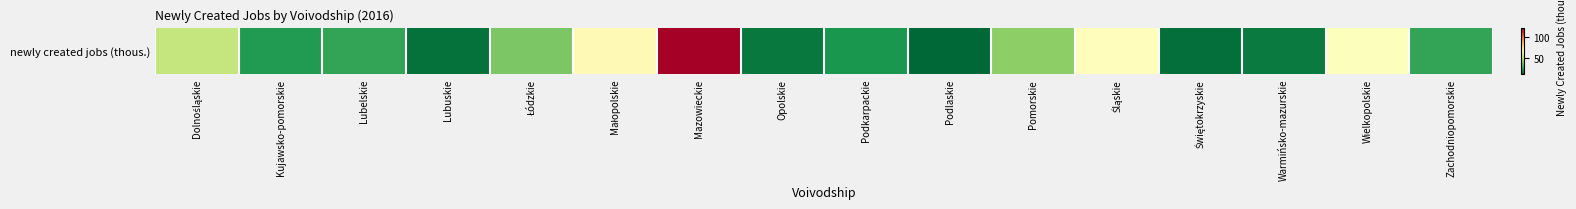

Rank the categories by value from highest to lowest.

Mazowieckie, Małopolskie, Śląskie, Wielkopolskie, Dolnośląskie, Pomorskie, Łódzkie, Zachodniopomorskie, Lubelskie, Kujawsko-pomorskie, Podkarpackie, Warmińsko-mazurskie, Opolskie, Lubuskie, Świętokrzyskie, Podlaskie